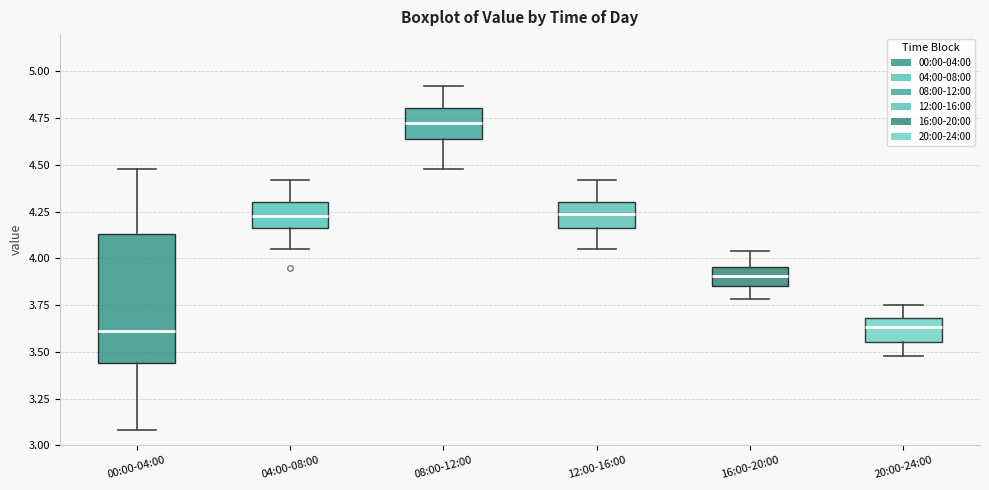

Which box has the highest median line?

08:00-12:00